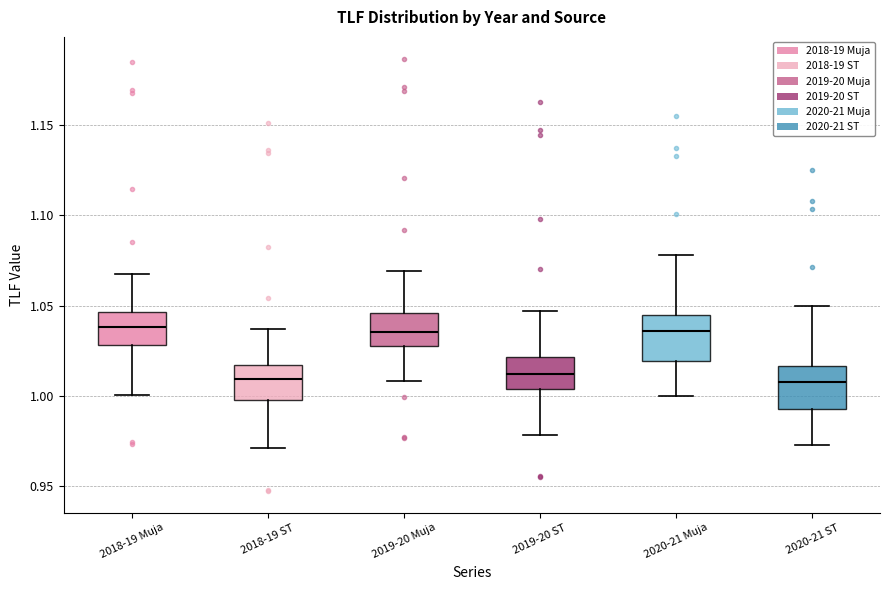

Reading left to right, read every box against the y-axis: the position of its median line, the range the box covers, and the ends of its whiskers. The values are not printed on the chart, so give them approximately, as read against the axis.

2018-19 Muja: median 1.040, box 1.030 to 1.045, whiskers 1.000 to 1.070
2018-19 ST: median 1.010, box 1.000 to 1.015, whiskers 0.970 to 1.035
2019-20 Muja: median 1.035, box 1.030 to 1.045, whiskers 1.010 to 1.070
2019-20 ST: median 1.010, box 1.005 to 1.020, whiskers 0.980 to 1.045
2020-21 Muja: median 1.035, box 1.020 to 1.045, whiskers 1.000 to 1.080
2020-21 ST: median 1.010, box 0.995 to 1.015, whiskers 0.975 to 1.050